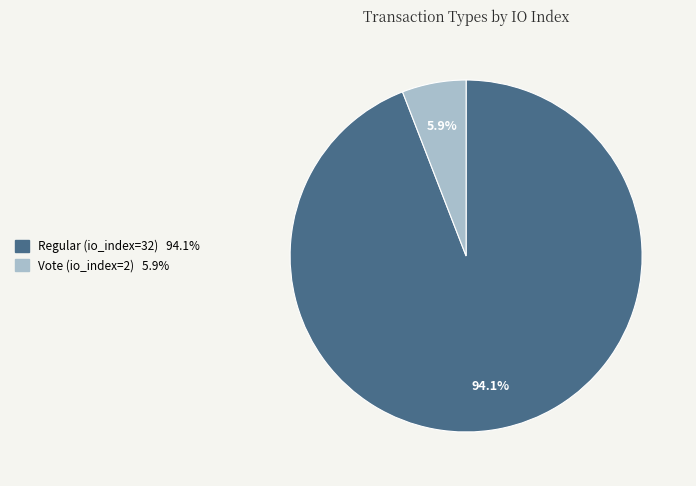

Rank the categories by value from highest to lowest.

Regular (io_index=32), Vote (io_index=2)